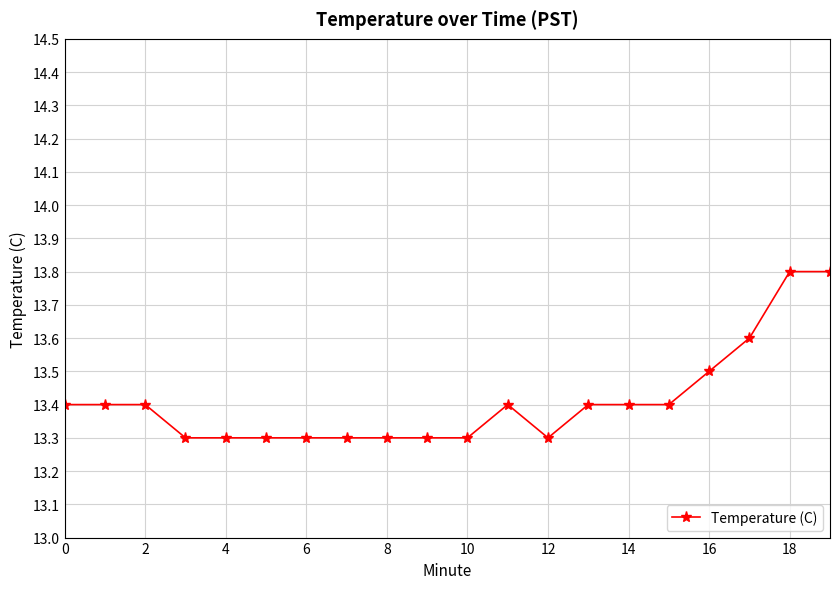

Reading left to right, list all the values displayed in this chart.

13.4	13.4	13.4	13.3	13.3	13.3	13.3	13.3	13.3	13.3	13.3	13.4	13.3	13.4	13.4	13.4	13.5	13.6	13.8	13.8